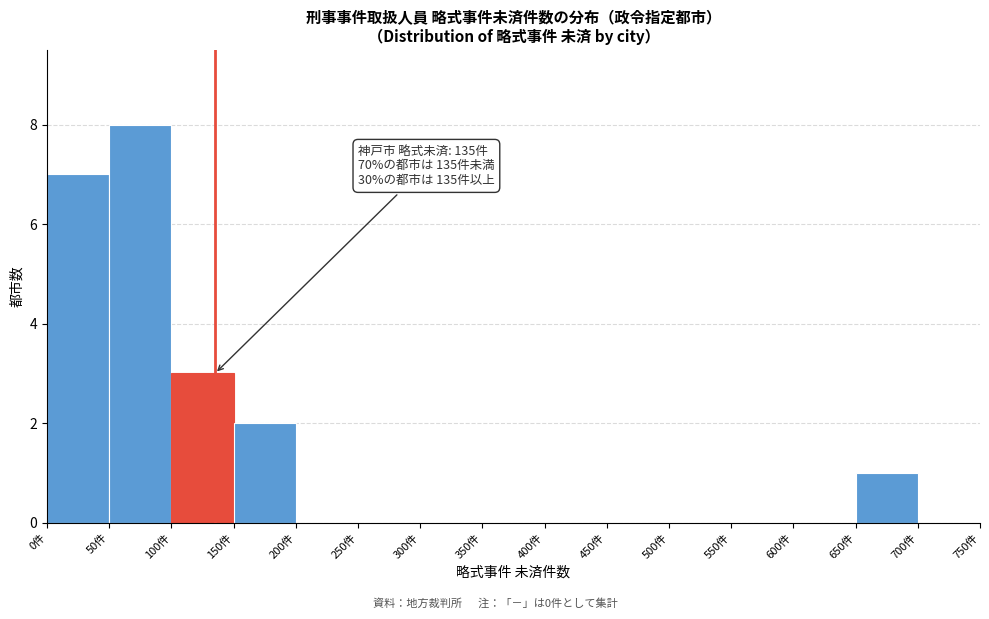

Over which range of the x-axis is the bar tallest?

50 to 100